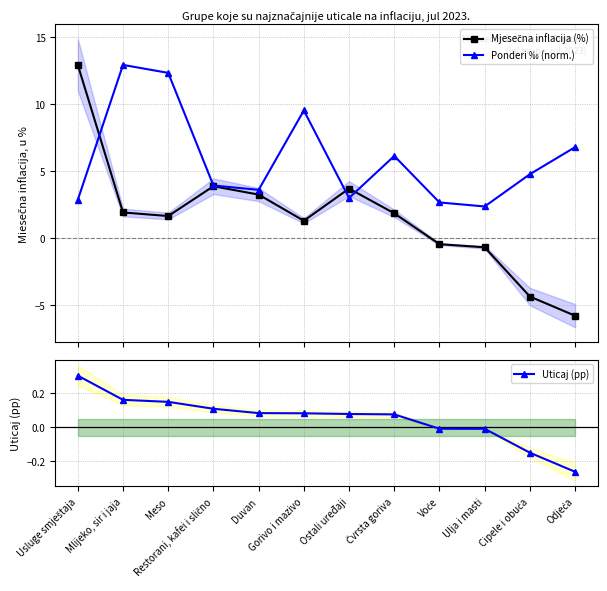

Between Voće and Čvrsta goriva, which is larger?

Čvrsta goriva